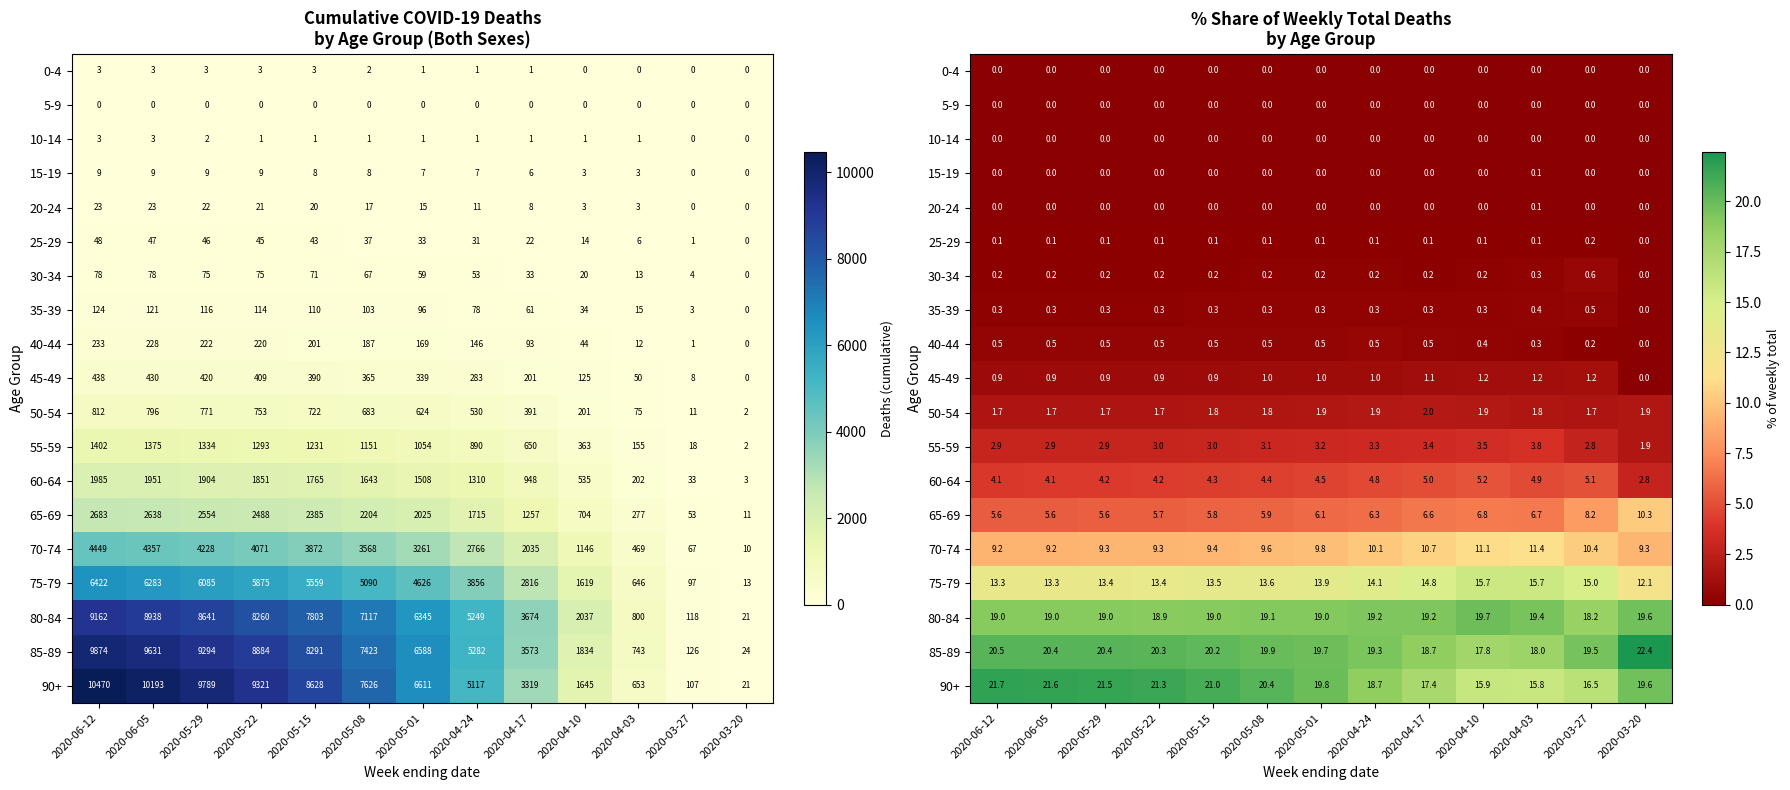

Is the value of 60-64 at 2020-06-05 greater than the value of 70-74 at 2020-03-27?

No